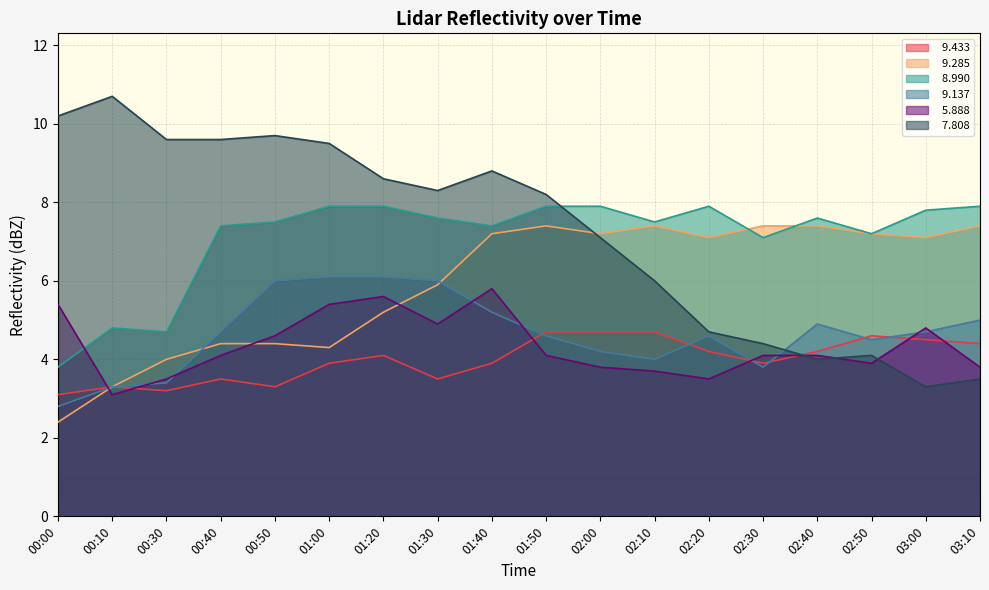

At which category does   9.433 reach its first local peak?

00:10